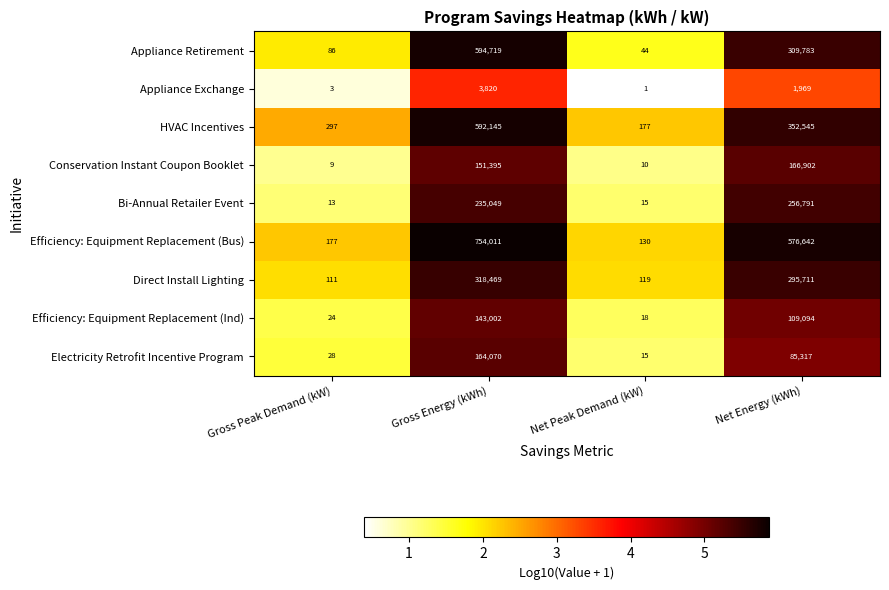

At which category is the sum across all series the highest?

Gross Energy (kWh)